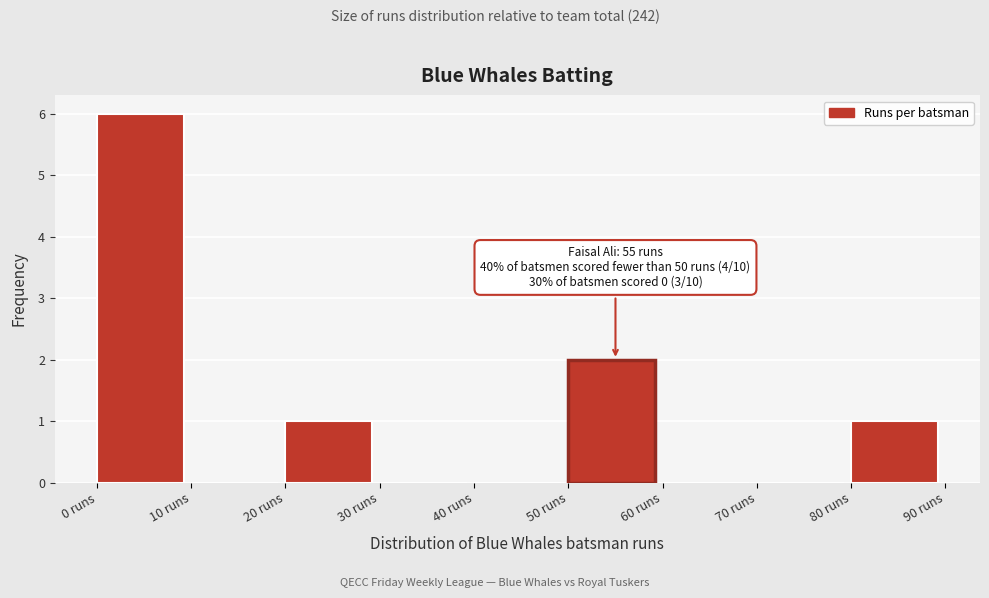

Over which range of the x-axis is the bar tallest?

0 to 10